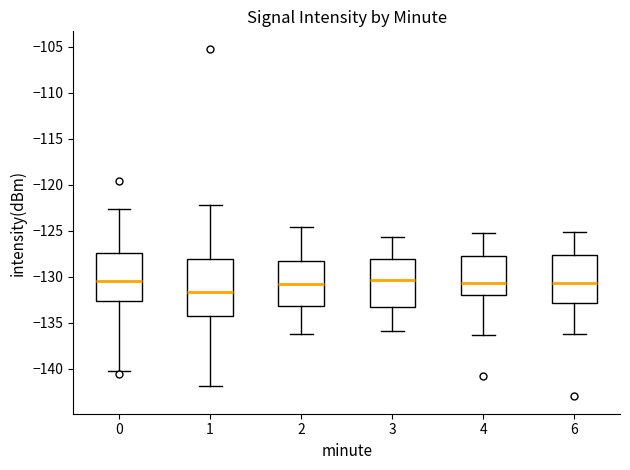

Reading left to right, read every box against the y-axis: the position of its median line, the range the box covers, and the ends of its whiskers. The values are not printed on the chart, so give them approximately, as read against the axis.

0: median -130.5, box -132.5 to -127.5, whiskers -140.0 to -122.5
1: median -131.5, box -134.5 to -128.0, whiskers -142.0 to -122.0
2: median -131.0, box -133.0 to -128.5, whiskers -136.0 to -124.5
3: median -130.5, box -133.5 to -128.0, whiskers -136.0 to -125.5
4: median -130.5, box -132.0 to -127.5, whiskers -136.5 to -125.0
6: median -130.5, box -133.0 to -127.5, whiskers -136.0 to -125.0